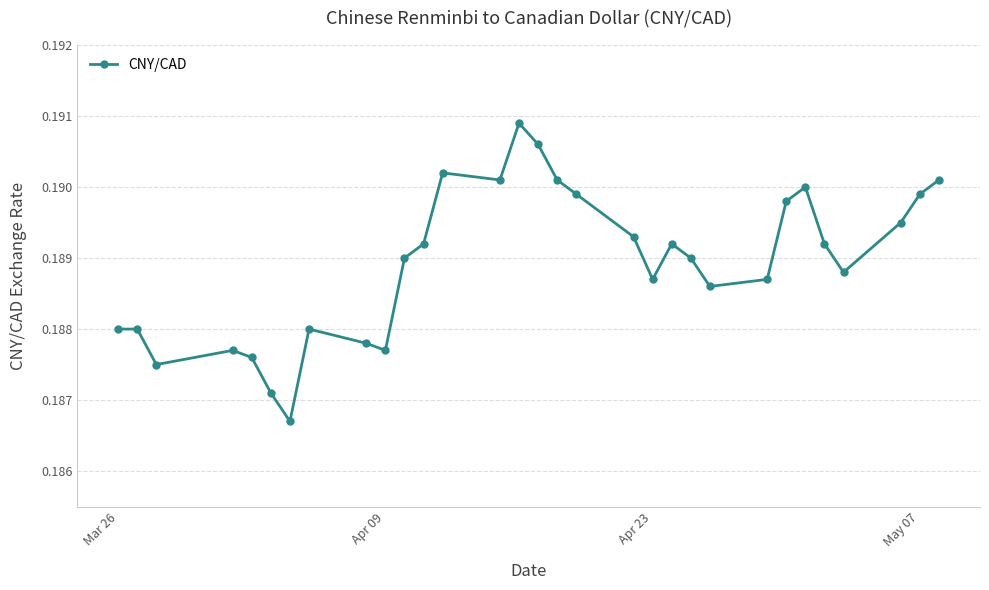

True or false: the data has more than 0 interior local peaks.

True